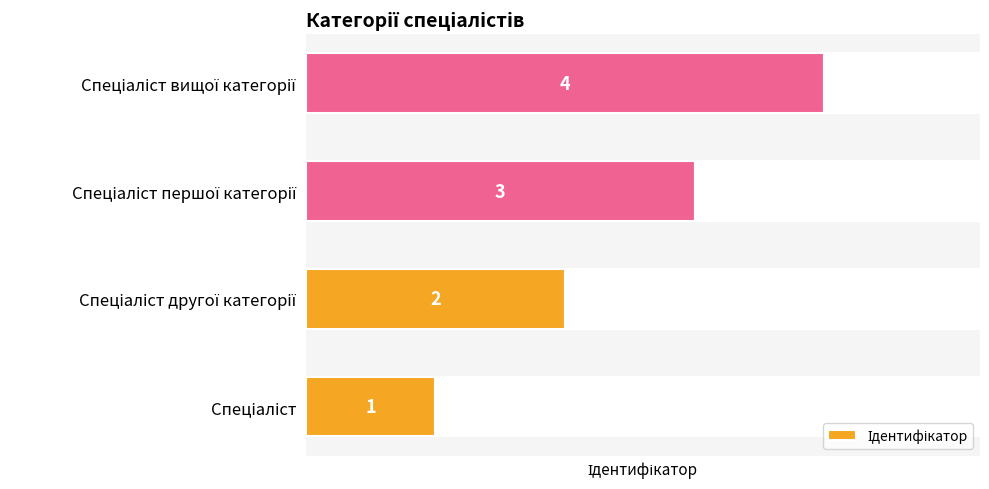

What is the maximum value shown in the chart?

4